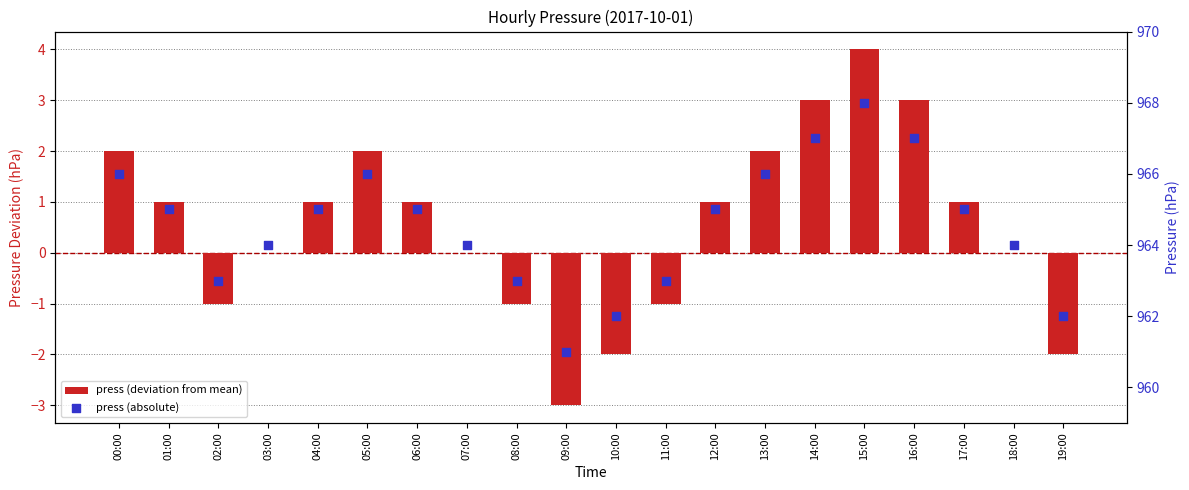

Which series has the largest Y range (max minus min)?

press (deviation from mean)